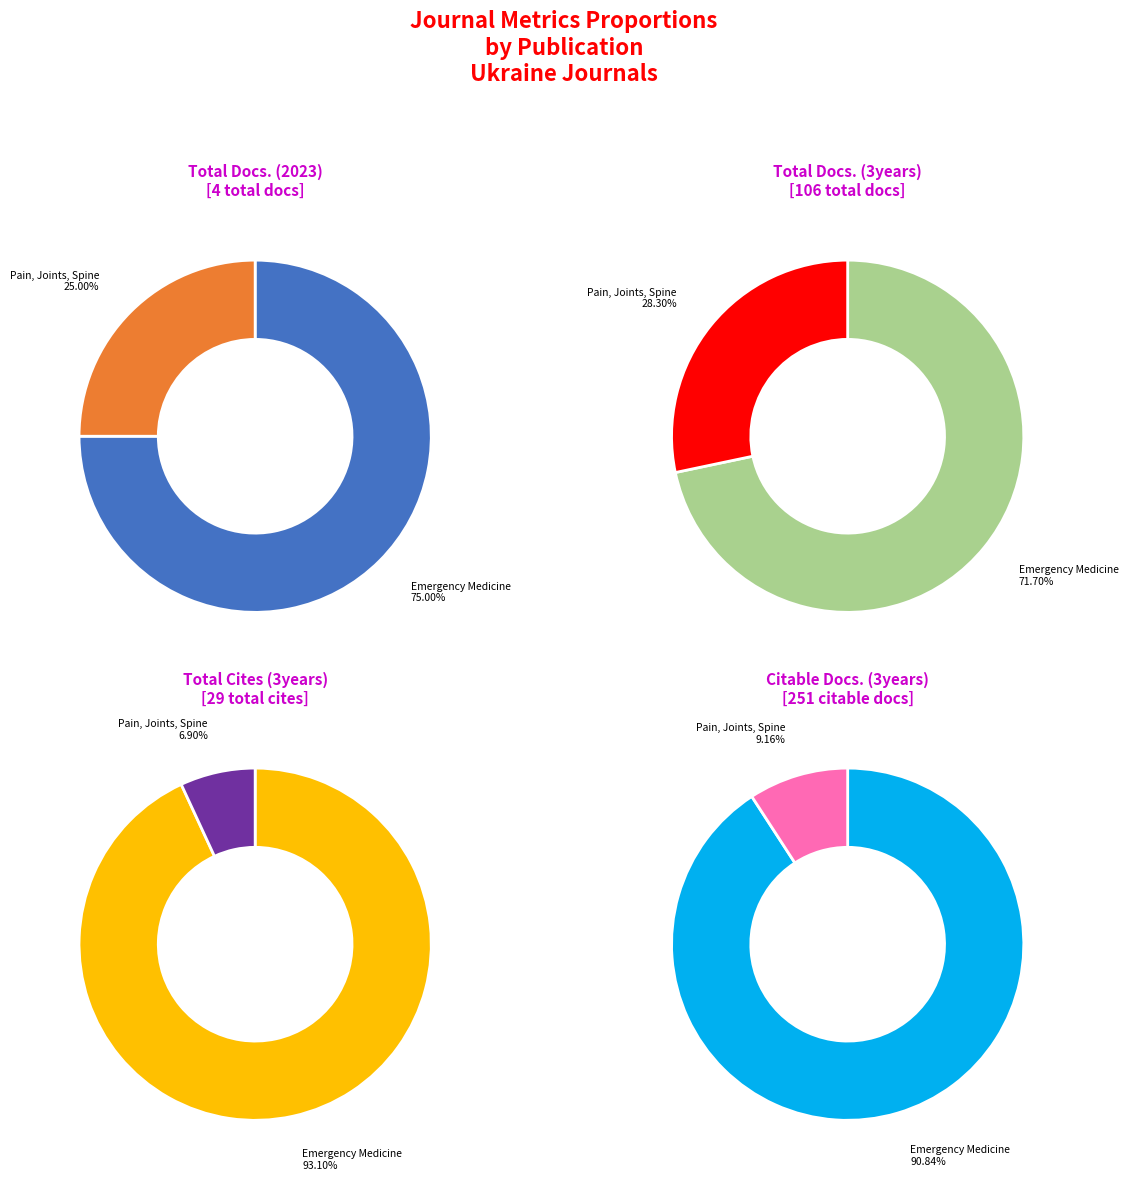

The Emergency Medicine (Ukraine) slice represents 91% of the pie. True or false?

True